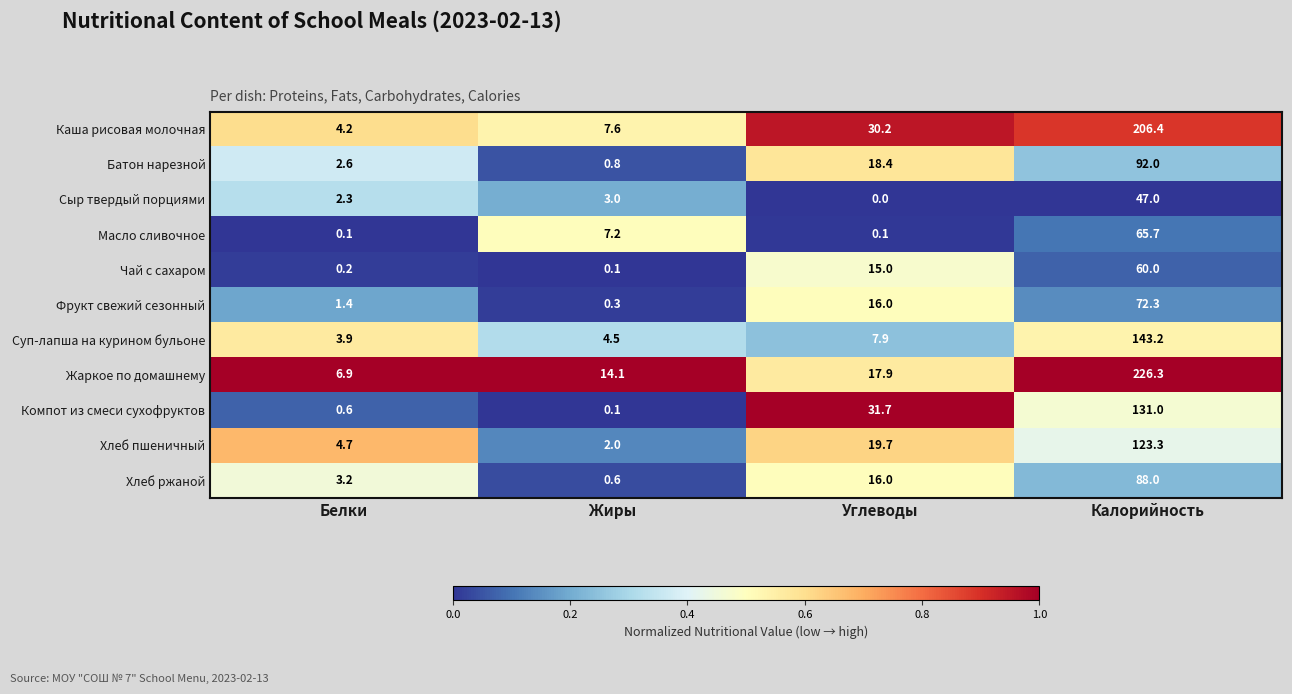

What is the spread (max minus min) of values at Жиры?

14.0